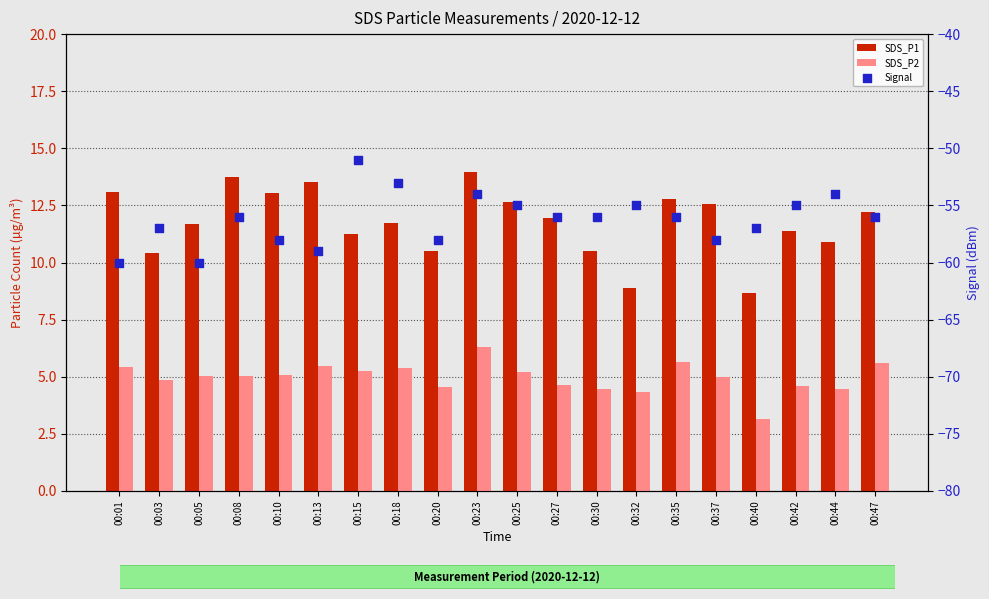

What are all the series names shown in the legend?

SDS_P1, SDS_P2, Signal